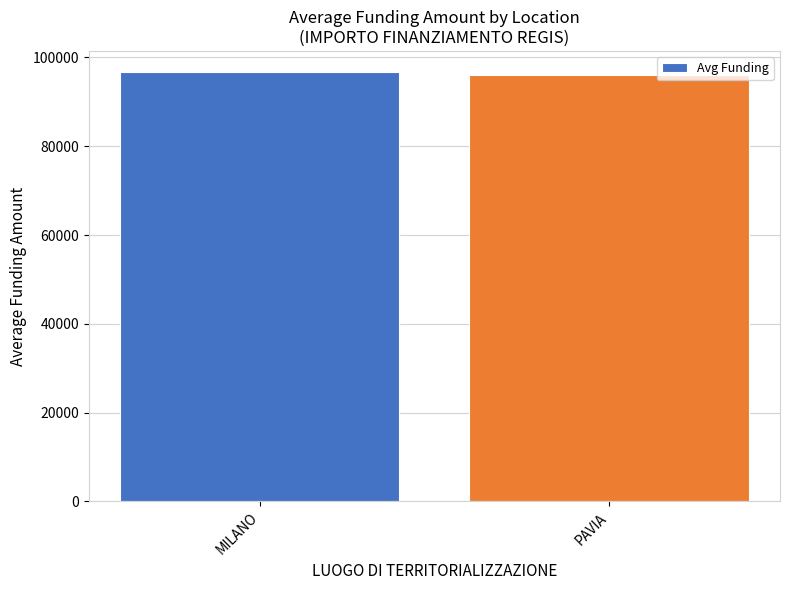

How many bars are there in total?

2